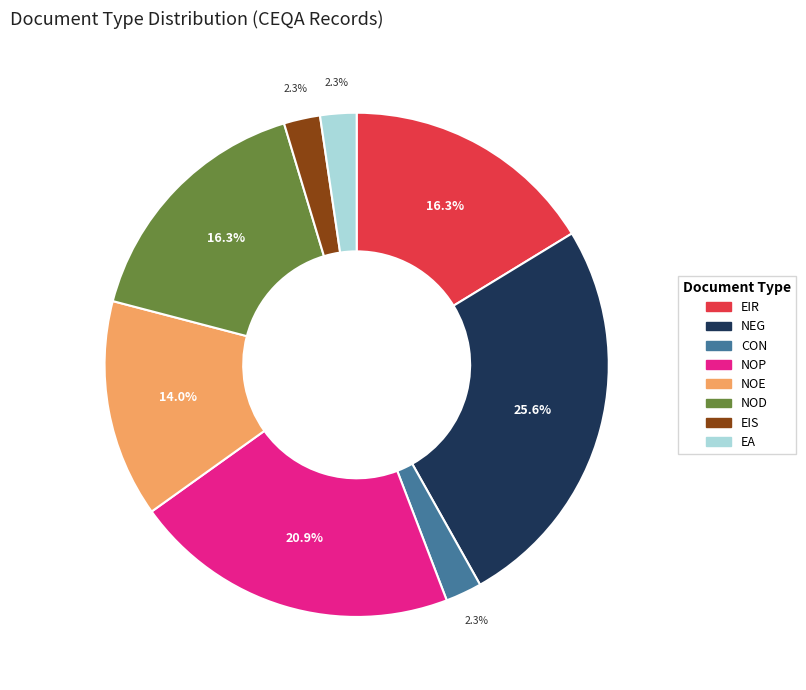

How many slices are in this pie chart?

8